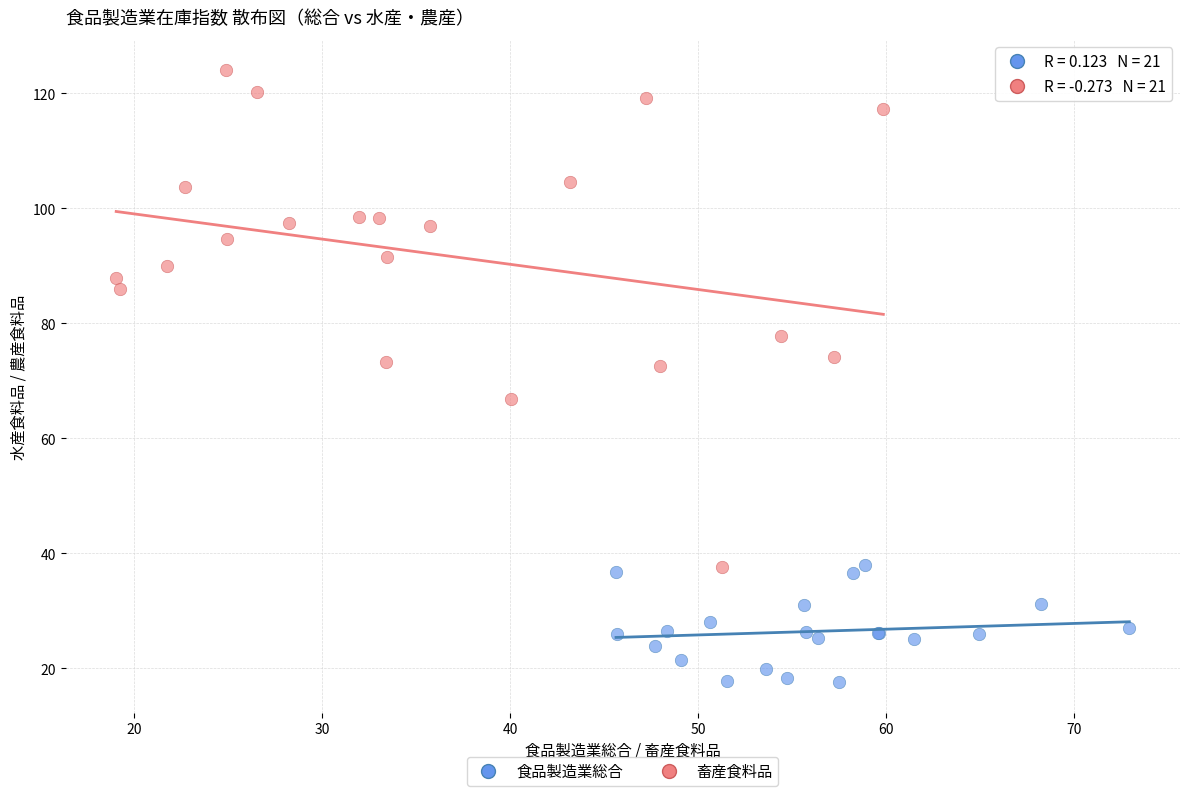

Which series reaches the maximum Y coordinate?

畜産食料品